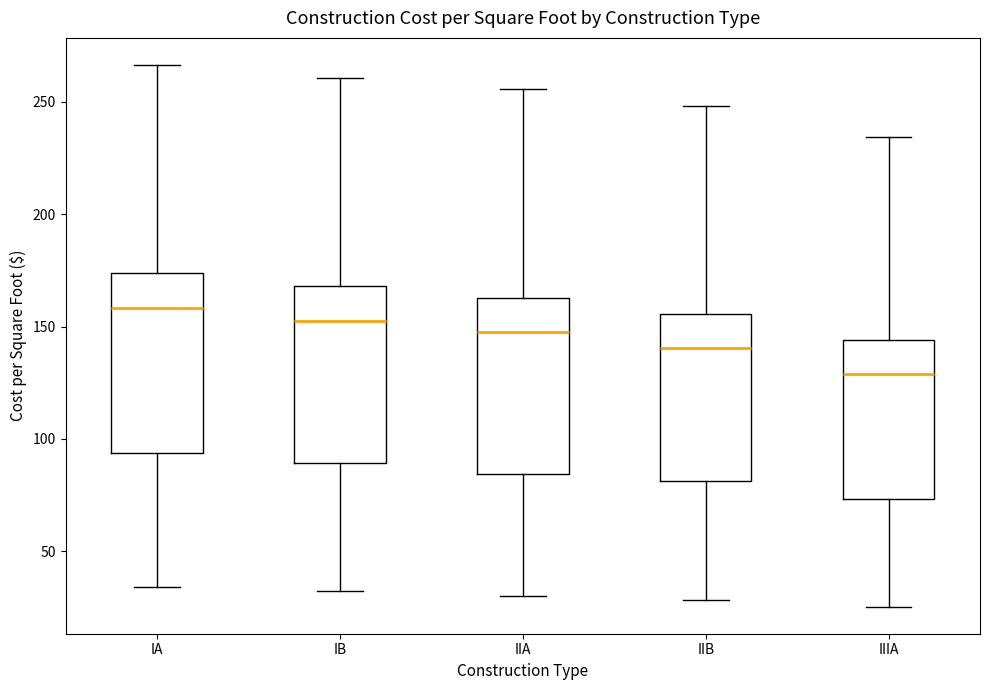

Reading left to right, transcribe this box plot: for each box, give where its median line is, the range the box spans, and where its two whiskers end, as read against the y-axis. The values are not printed on the chart, so give them approximately, as read against the axis.

IA: median 160, box 95 to 175, whiskers 35 to 265
IB: median 150, box 90 to 170, whiskers 30 to 260
IIA: median 150, box 85 to 165, whiskers 30 to 255
IIB: median 140, box 80 to 155, whiskers 30 to 250
IIIA: median 130, box 75 to 145, whiskers 25 to 235